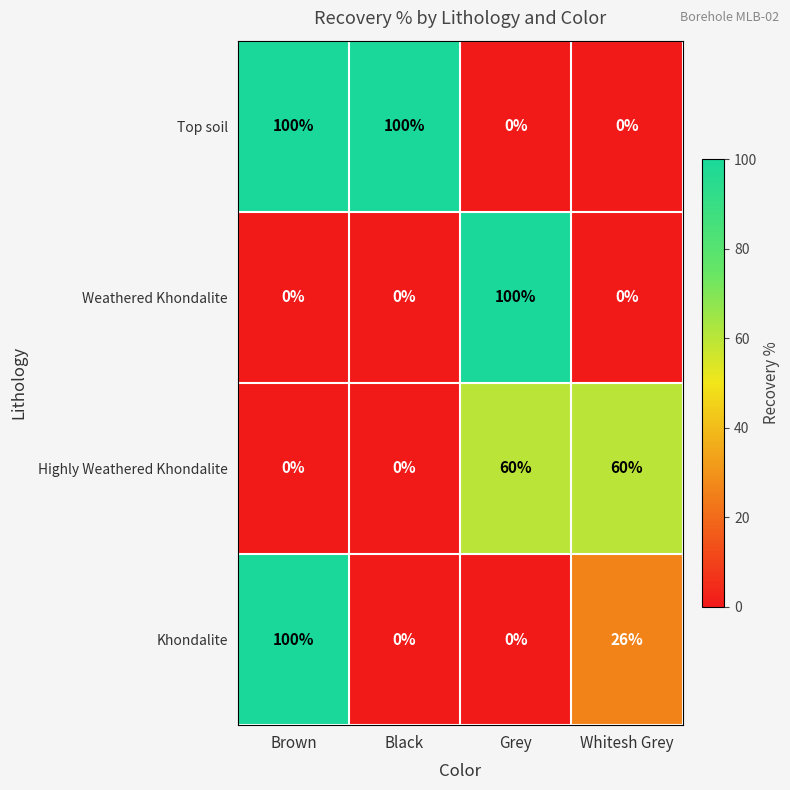

What value does the Weathered Khondalite series have at Grey, to the nearest 5?

100